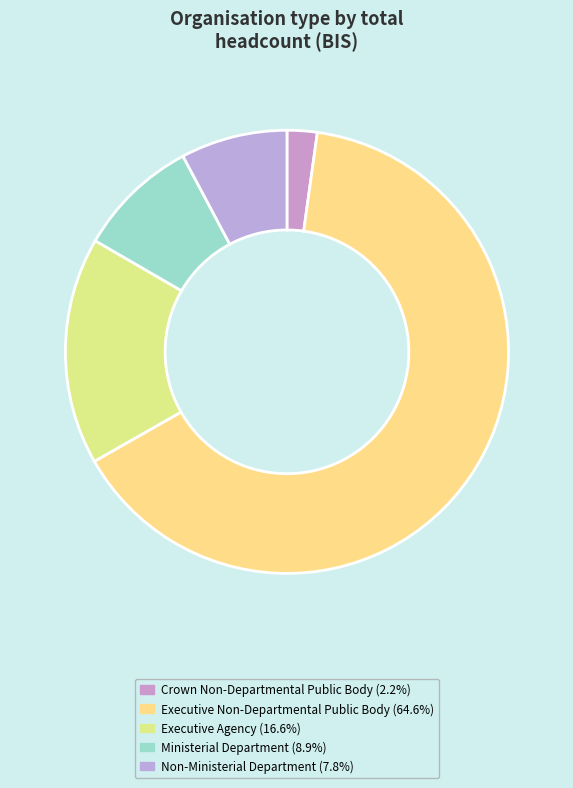

How many slices are in this pie chart?

5